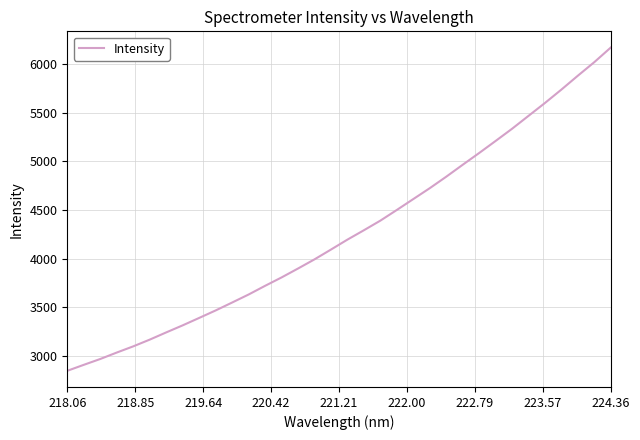

What is the sum of all values?

145182.9